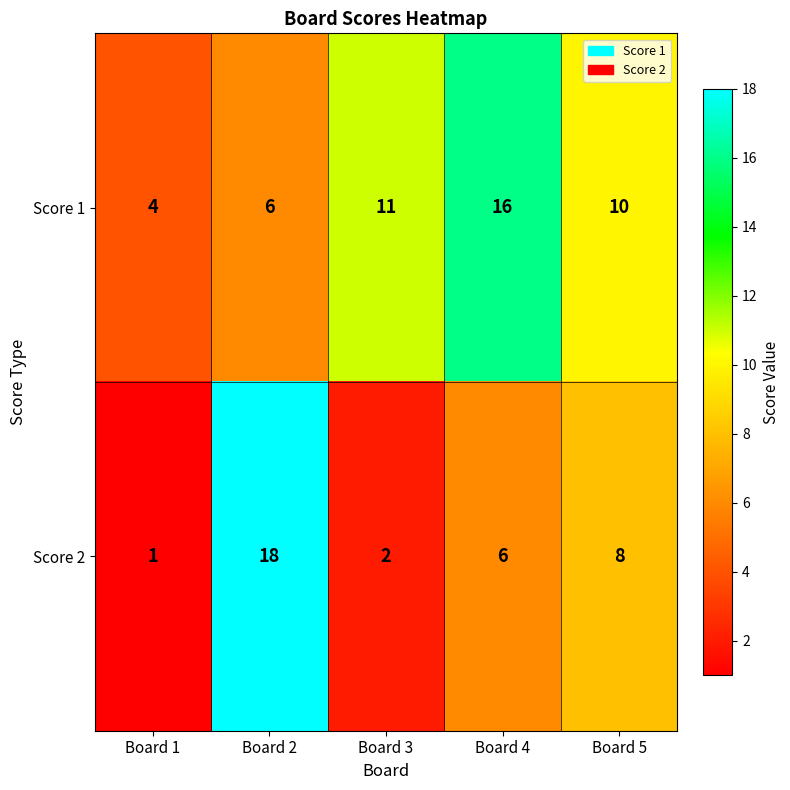

Which series changed the most between Board 4 and Board 5?

Score 1